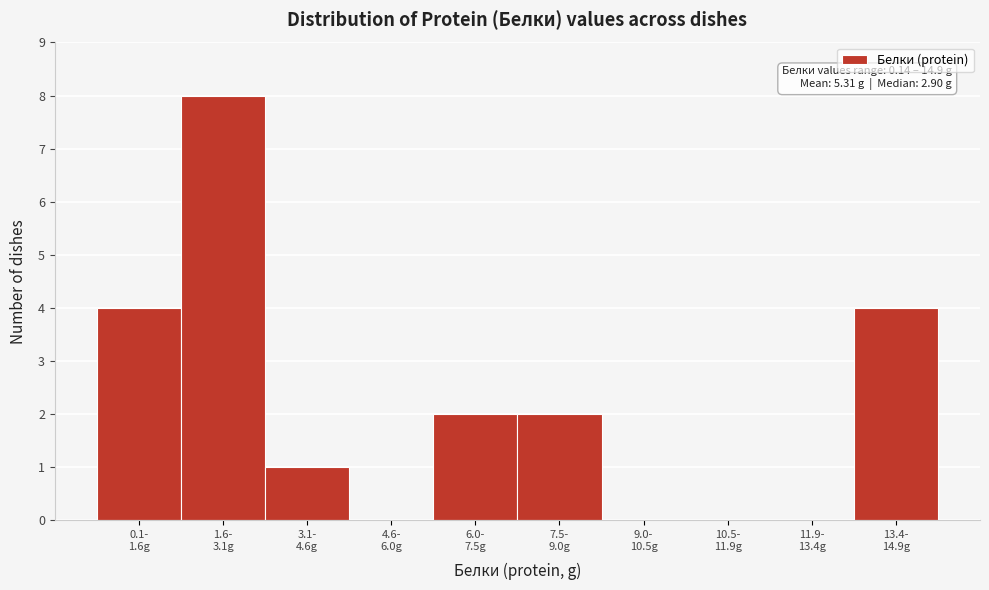

What is the sum of all values?

21